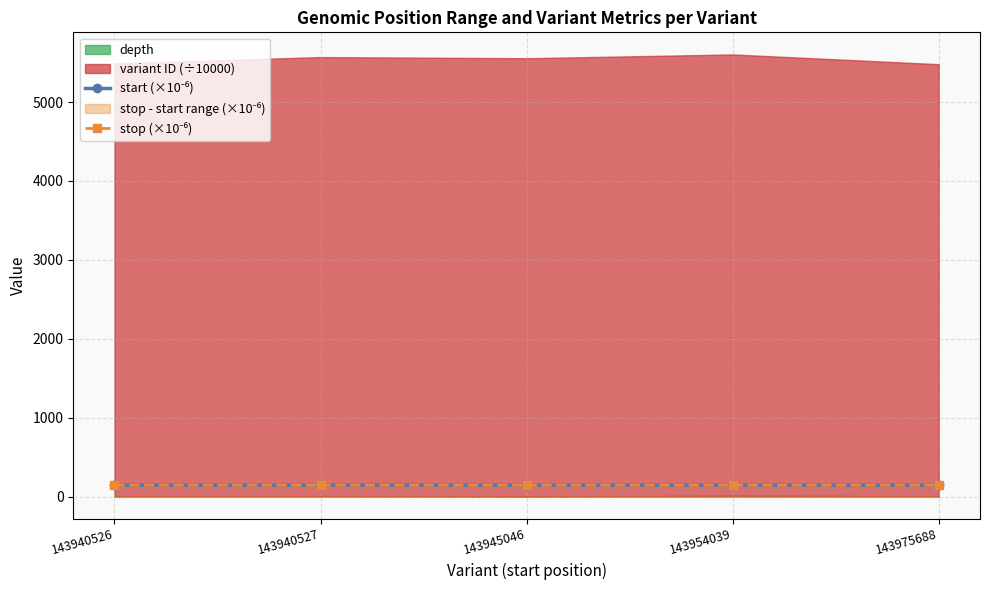

True or false: start (×10⁻⁶) has a value of 199.7 at 143975688.

False